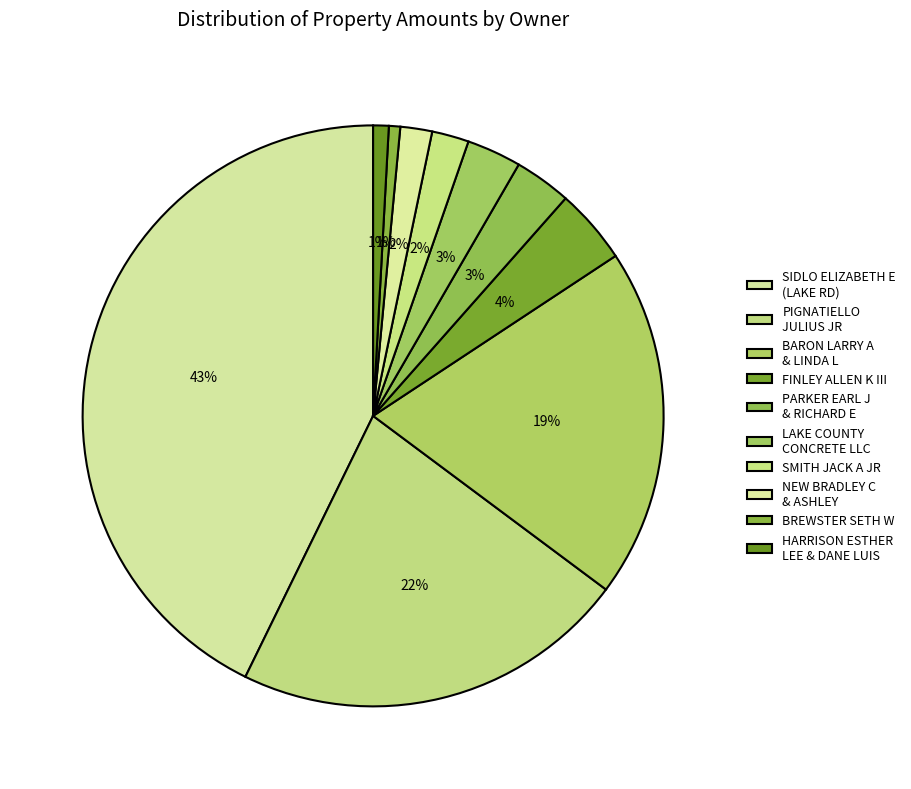

Is there any slice that represents more than half of the pie?

No